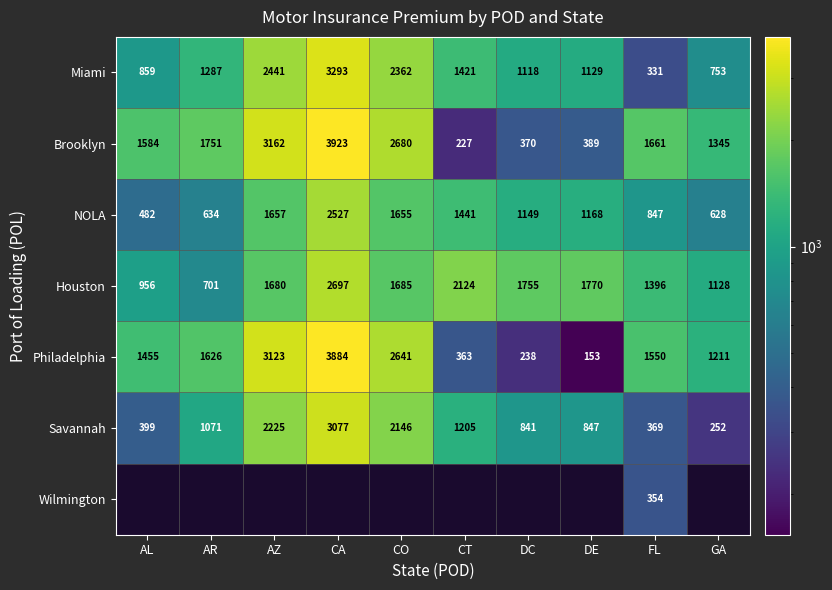

List the labels in order of Houston value, largest first.

CA, CT, DE, DC, CO, AZ, FL, GA, AL, AR